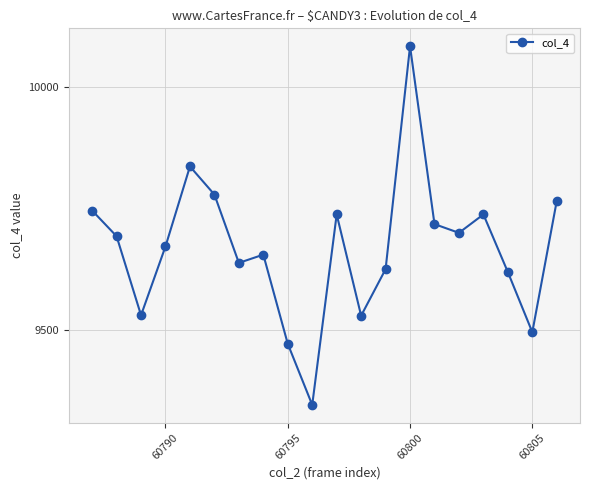

How many points are lower than both their immediate neighbors (excluding endpoints)?

6